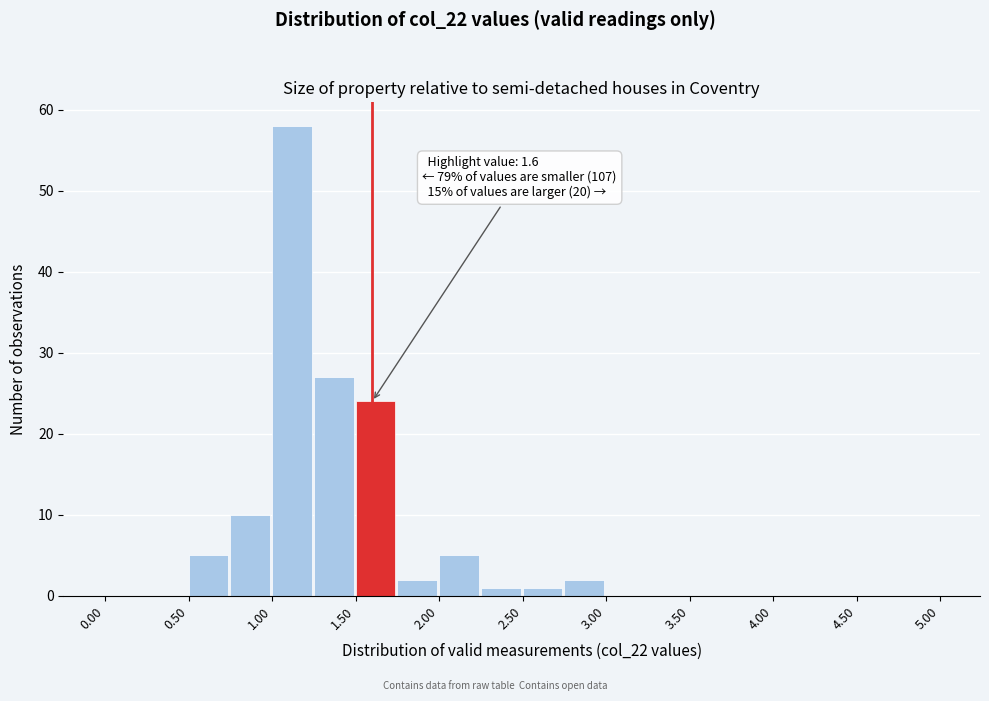

Over which range of the x-axis is the bar tallest?

1.00 to 1.25